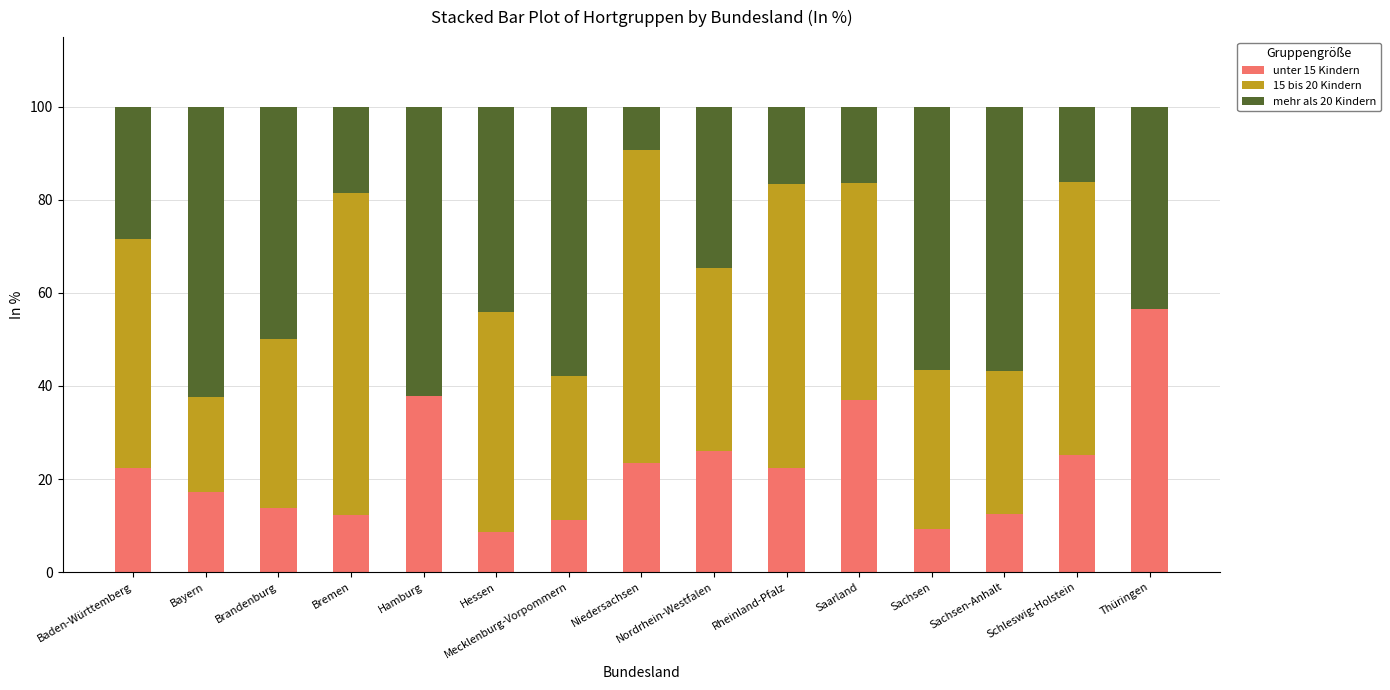

What is the maximum value for unter 15 Kindern?

56.5